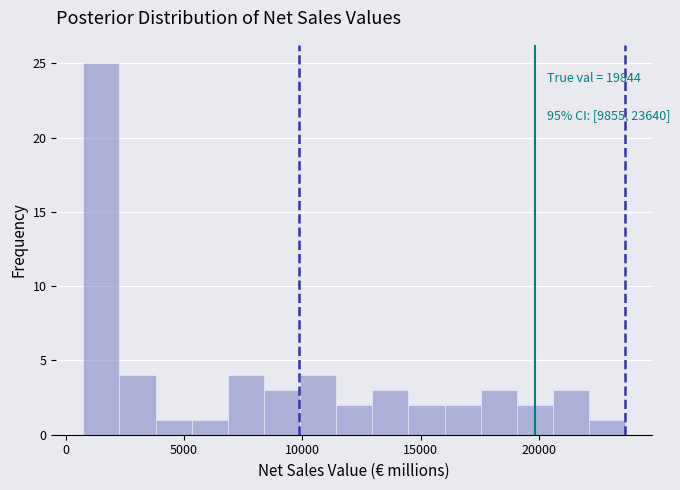

Read against the x-axis, roughly where is the centre of the tallest bar?

1500